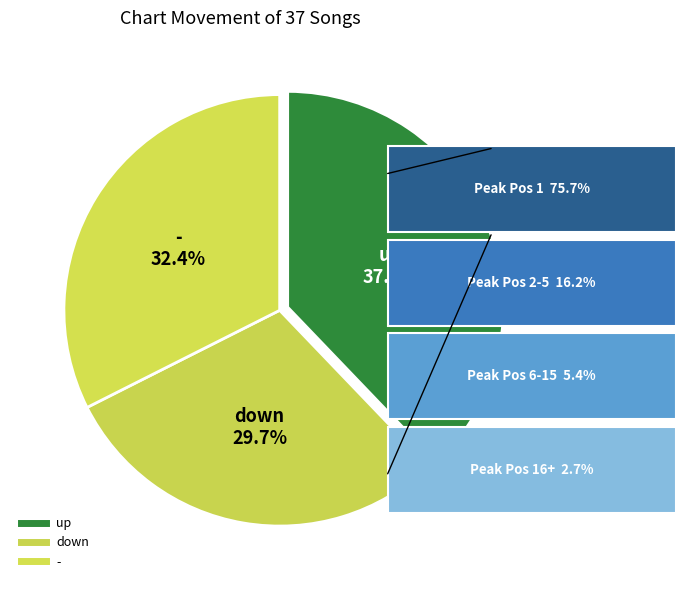

Is up the majority of the pie?

No